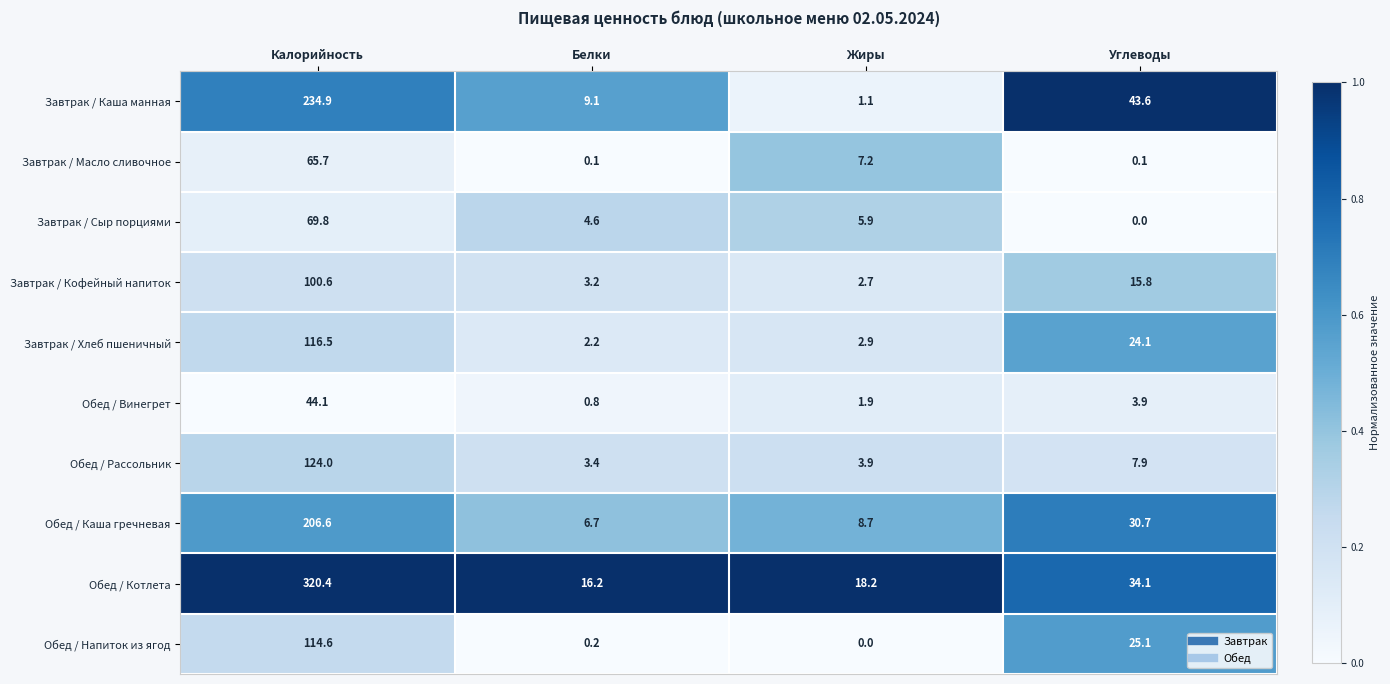

At which category is the sum across all series the highest?

Калорийность